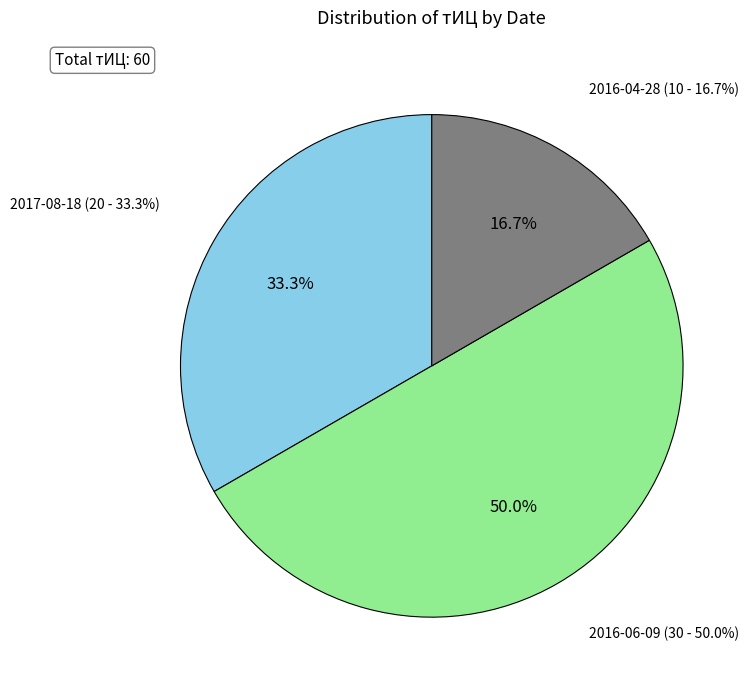

To the nearest percent, what percentage of the pie is 2016-04-28?

17%